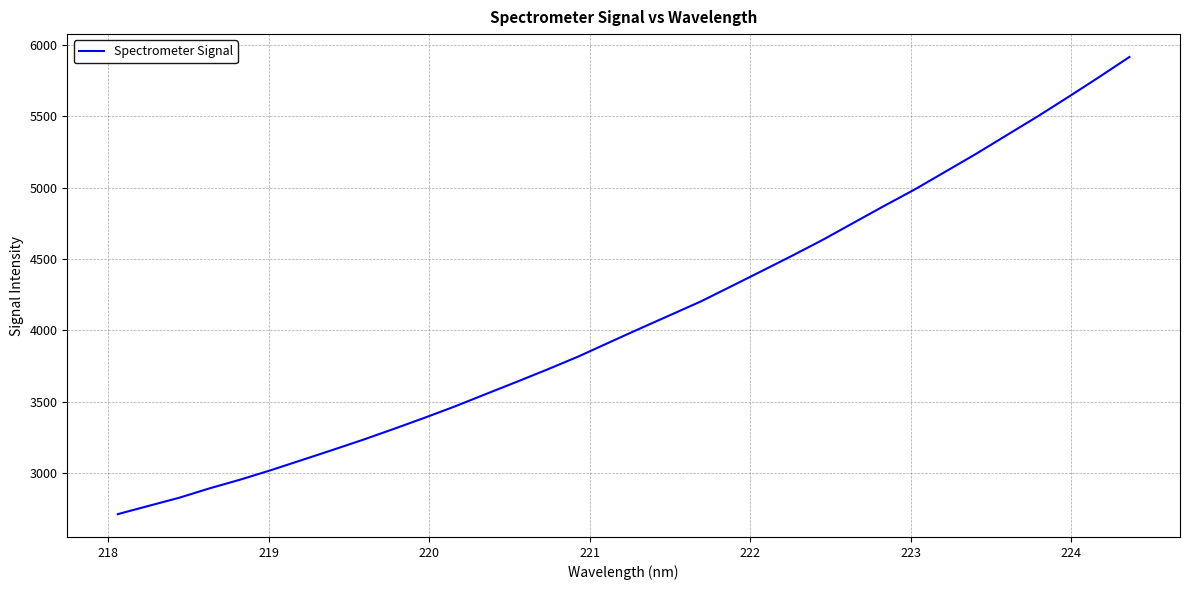

What is the difference between the maximum and minimum values?

3203.0